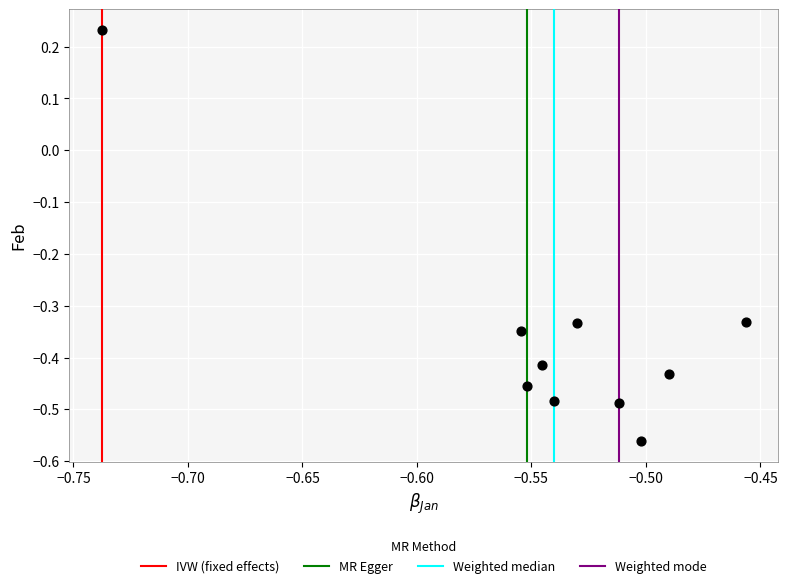

What is the range of X values (max minus min)?

0.3